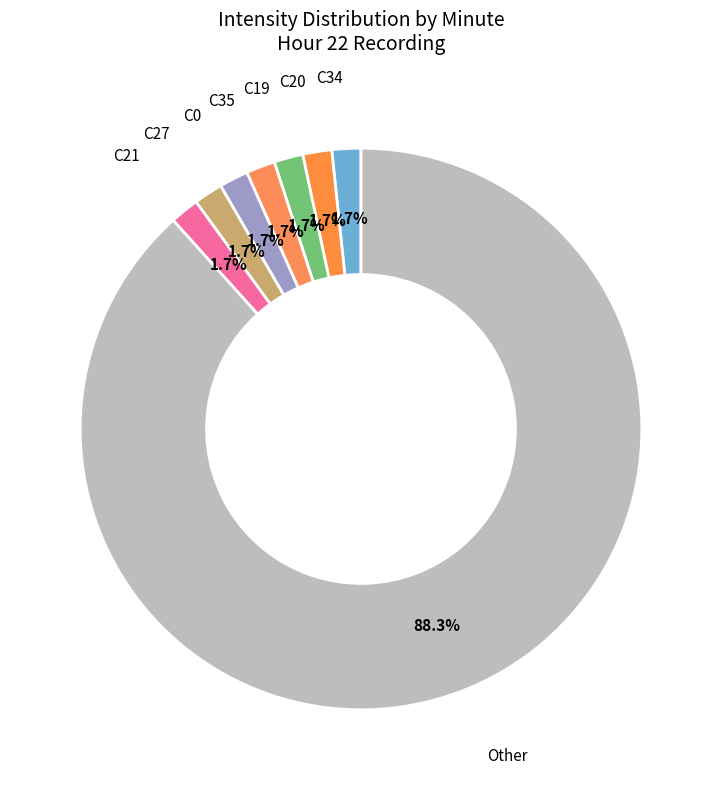

How many slices are in this pie chart?

8